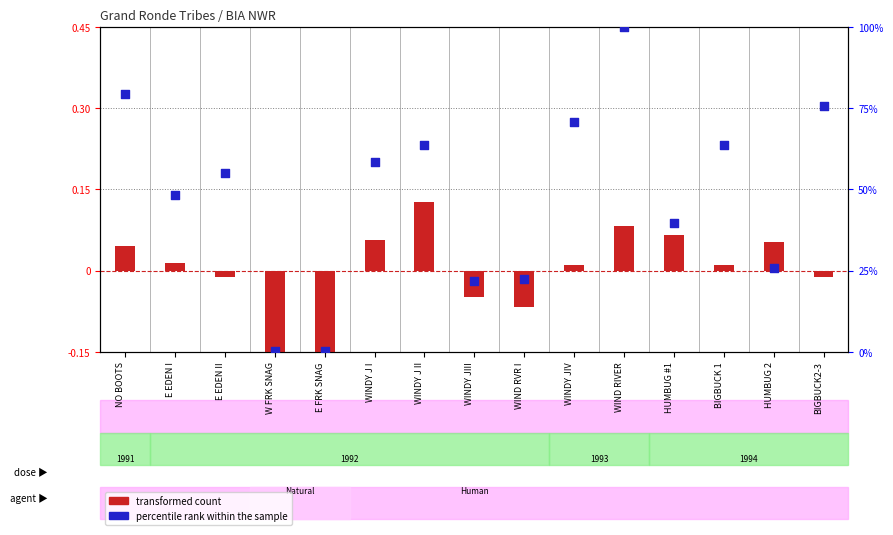

Which series has the largest Y range (max minus min)?

percentile rank within the sample